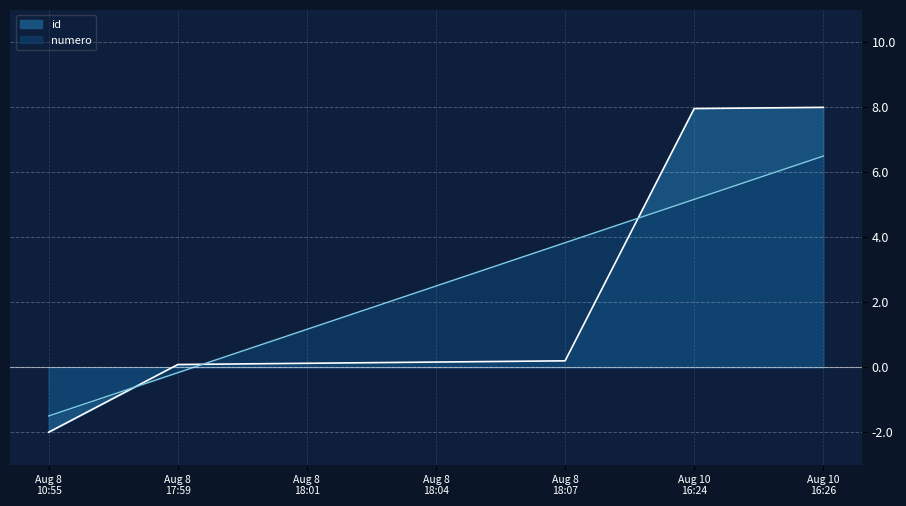

How many intersections are there between id and numero?

3